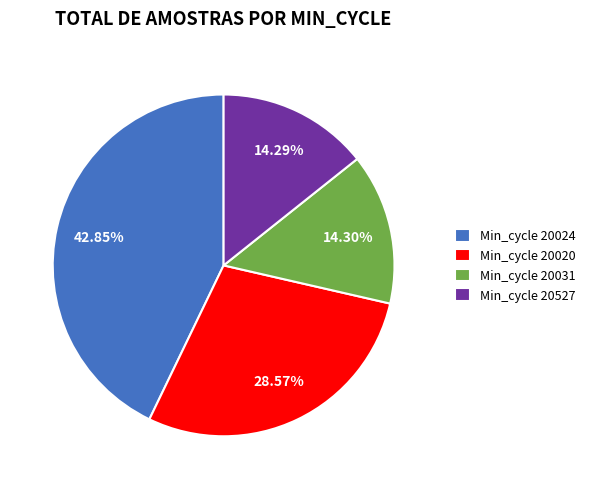

Do Min_cycle 20020 and Min_cycle 20024 together represent more than half of the pie?

Yes